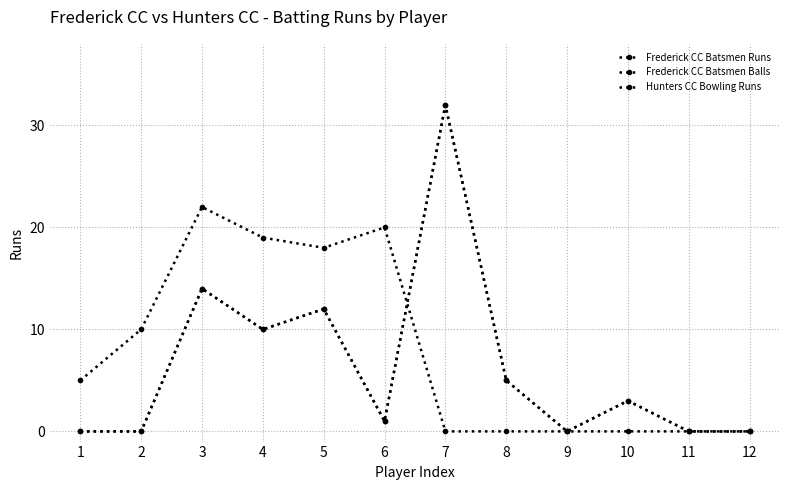

Is this an area chart (filled region under the line)?

No